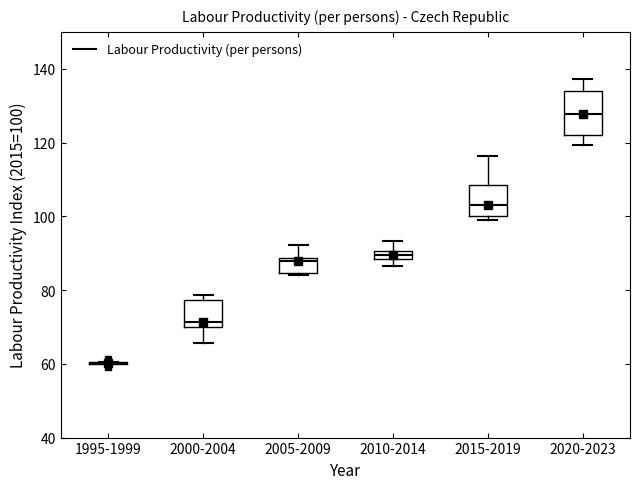

Where is the lower edge of the box for 2005-2009 on the y-axis? The values are not printed on the chart, so give them approximately, as read against the axis.

84